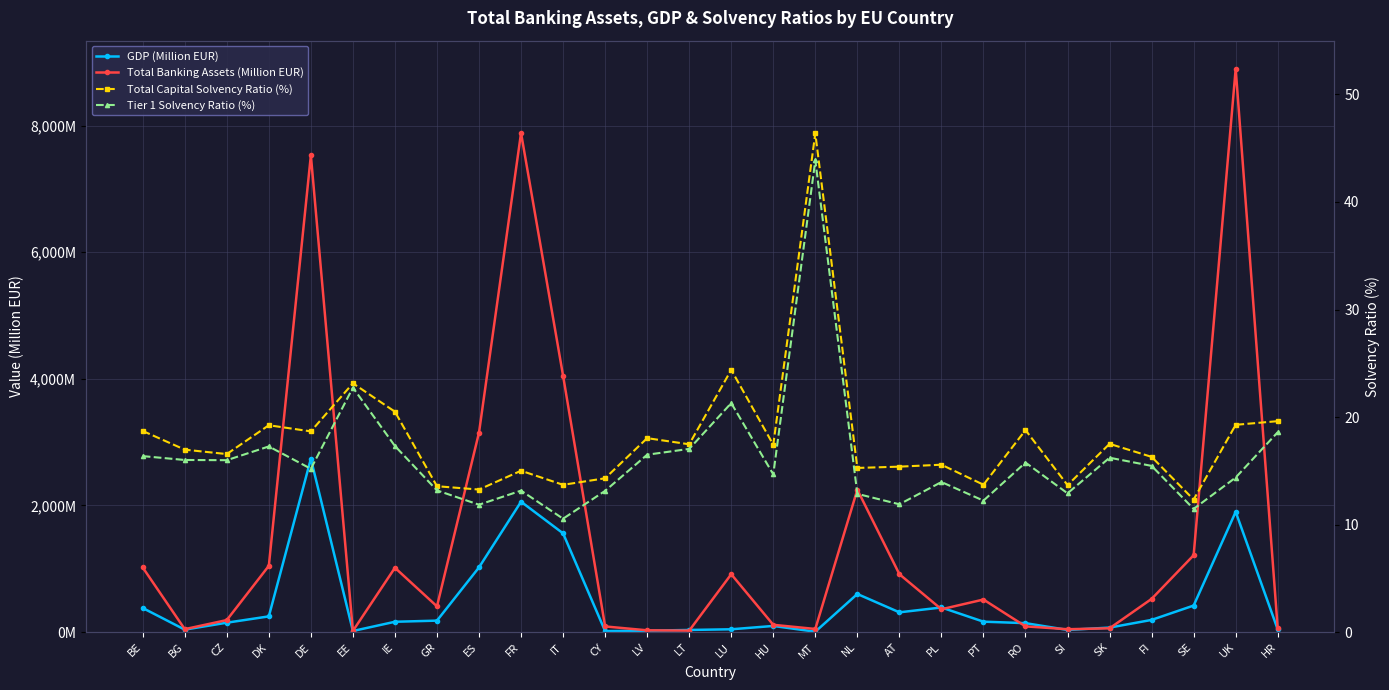

What is the difference between the highest and lowest values at PT?

502.9